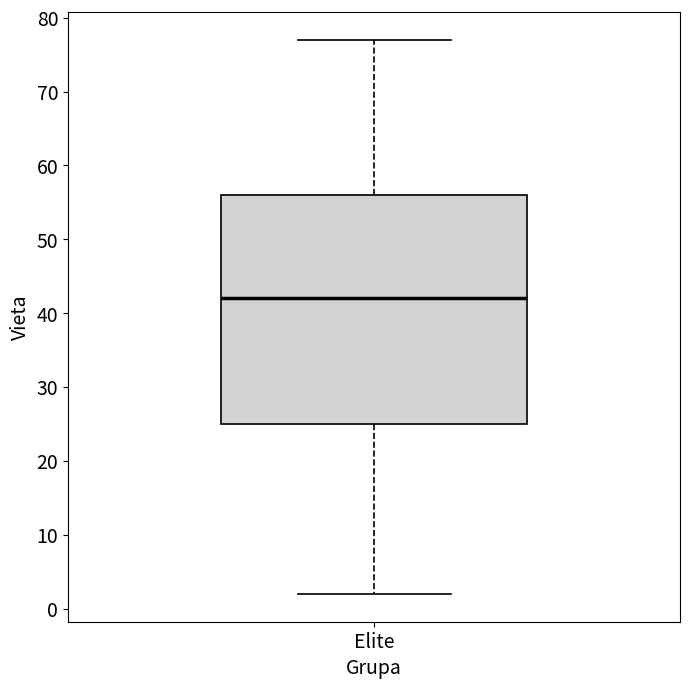

Read this box plot against the y-axis: the position of the median line, the range covered by the box, and the ends of both whiskers. The values are not printed on the chart, so give them approximately, as read against the axis.

median 42, box 25 to 56, whiskers 2 to 77